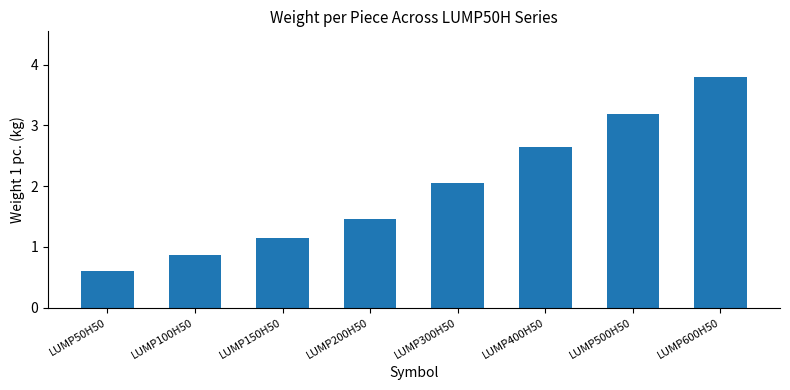

Which has a higher value, LUMP300H50 or LUMP200H50?

LUMP300H50